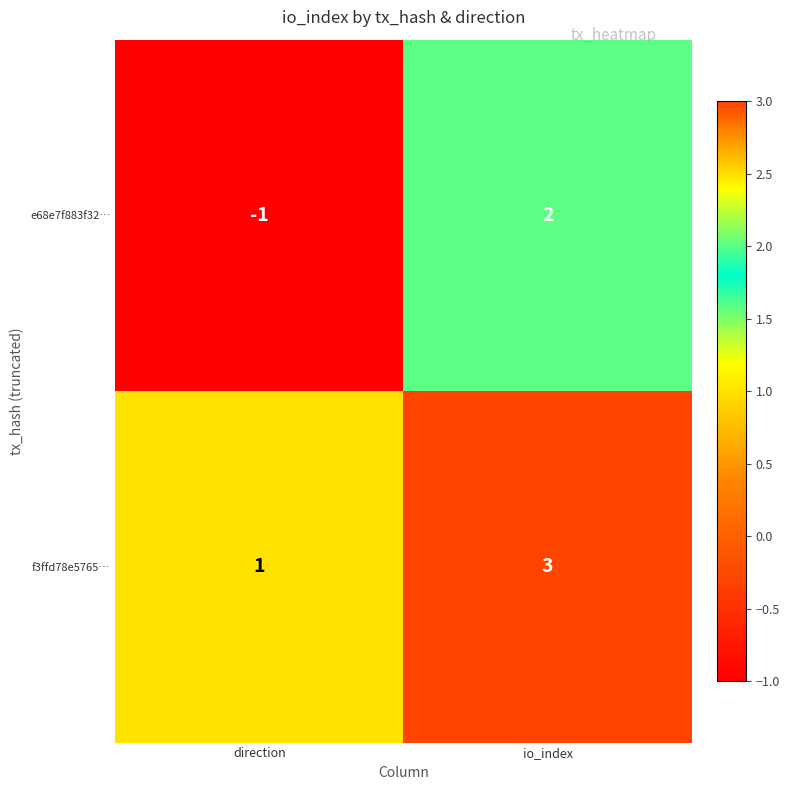

Which series has the widest spread of values?

e68e7f883f32…